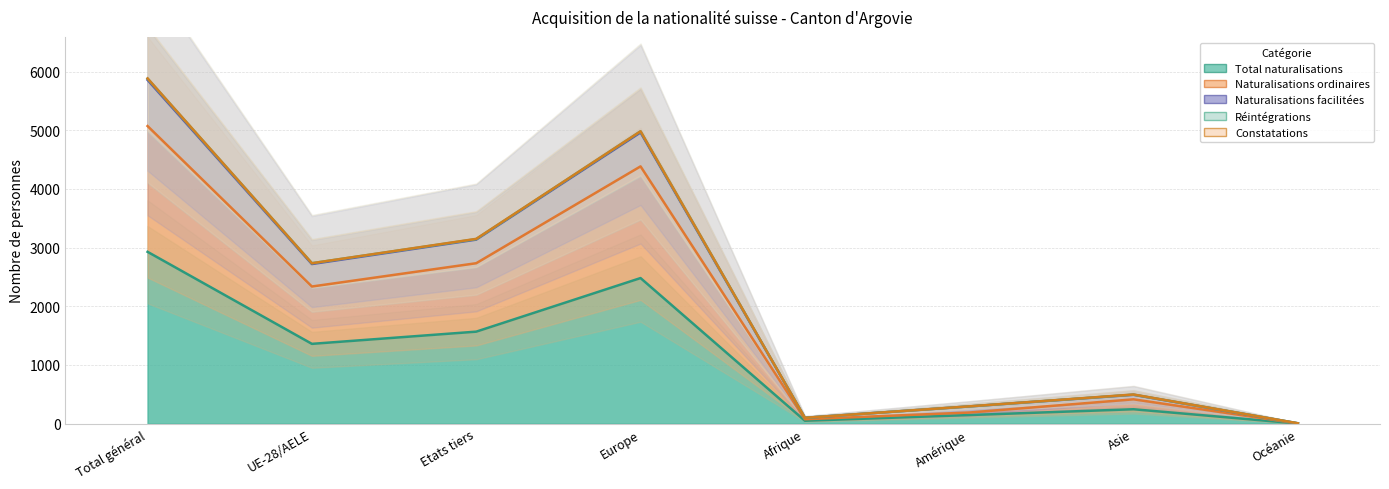

Reading left to right, extract all data points from this chart.

Total naturalisations: Total général=2928	UE-28/AELE=1360	Etats tiers=1568	Europe=2481	Afrique=50	Amérique=147	Asie=246	Océanie=3
Naturalisations ordinaires: Total général=5071	UE-28/AELE=2337	Etats tiers=2734	Europe=4384	Afrique=76	Amérique=190	Asie=415	Océanie=4
Naturalisations facilitées: Total général=5883	UE-28/AELE=2734	Etats tiers=3149	Europe=4982	Afrique=100	Amérique=295	Asie=497	Océanie=7